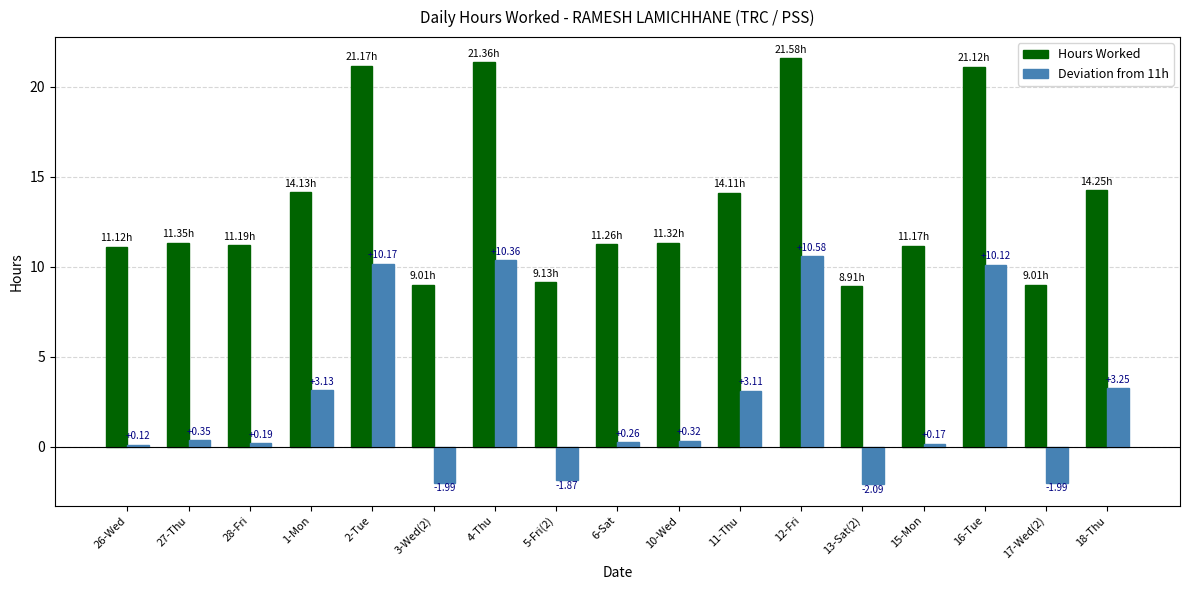

At which category is the sum across all series the highest?

12-Fri